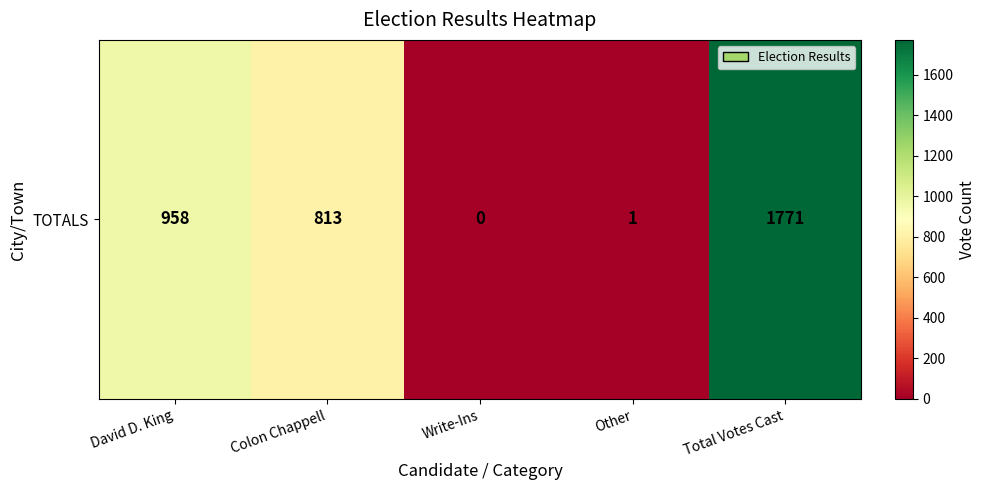

What is the maximum value shown in the chart?

1771